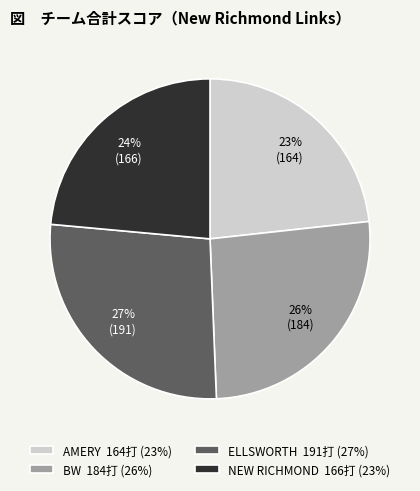

What percentage is the BW slice, to the nearest percent?

26%